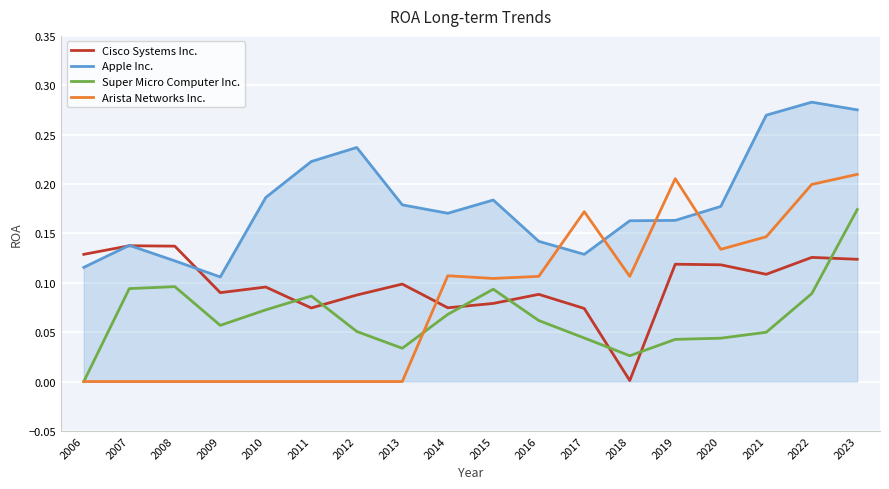

True or false: Apple Inc. and Arista Networks Inc. cross at least once.

True